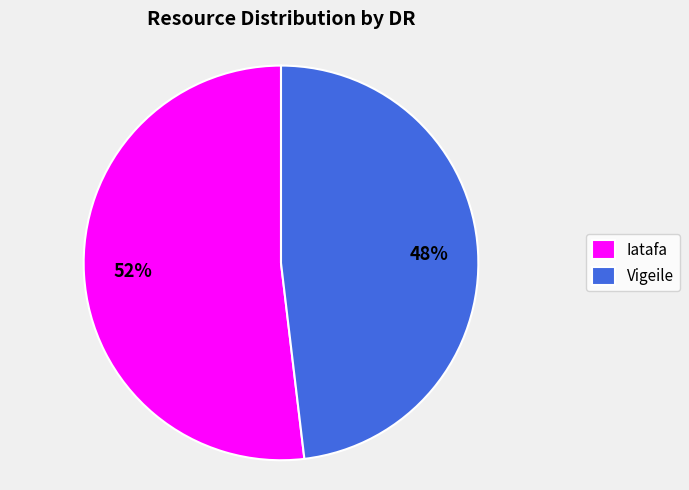

Is there any slice that represents more than half of the pie?

Yes